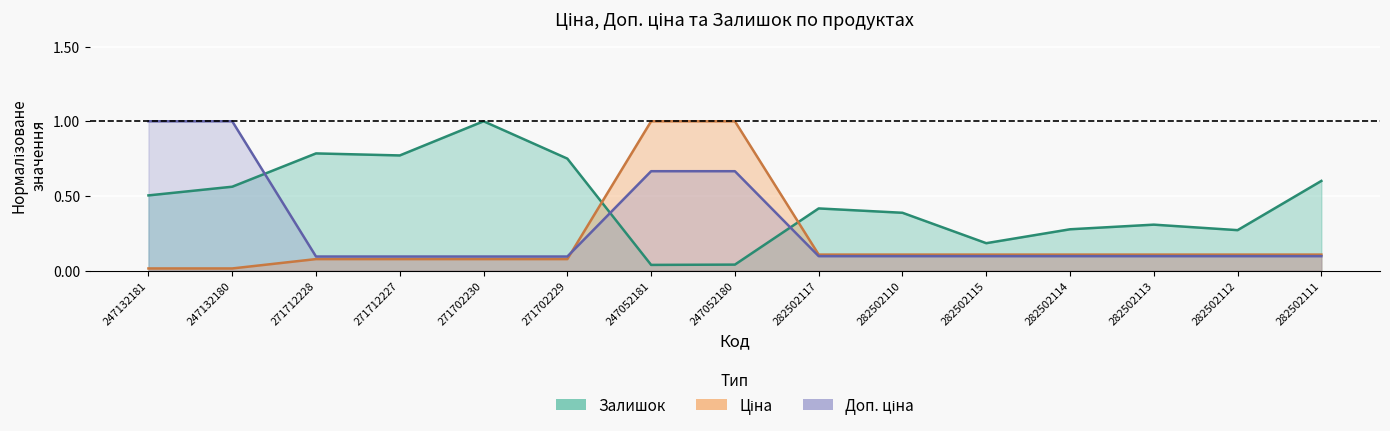

What is the sum of all Залишок values?

6.9